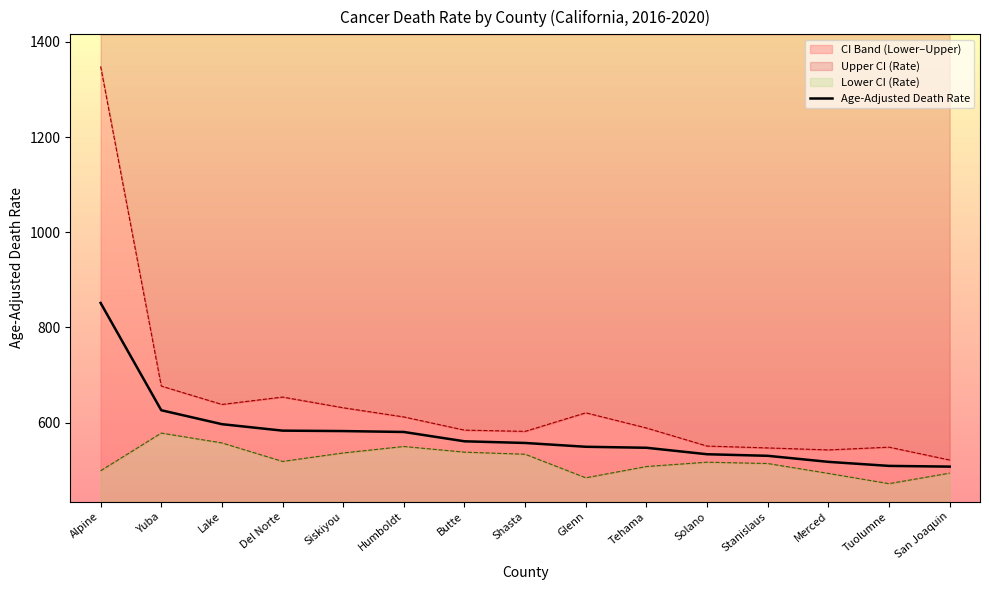

True or false: the data has more than 0 interior local peaks.

False